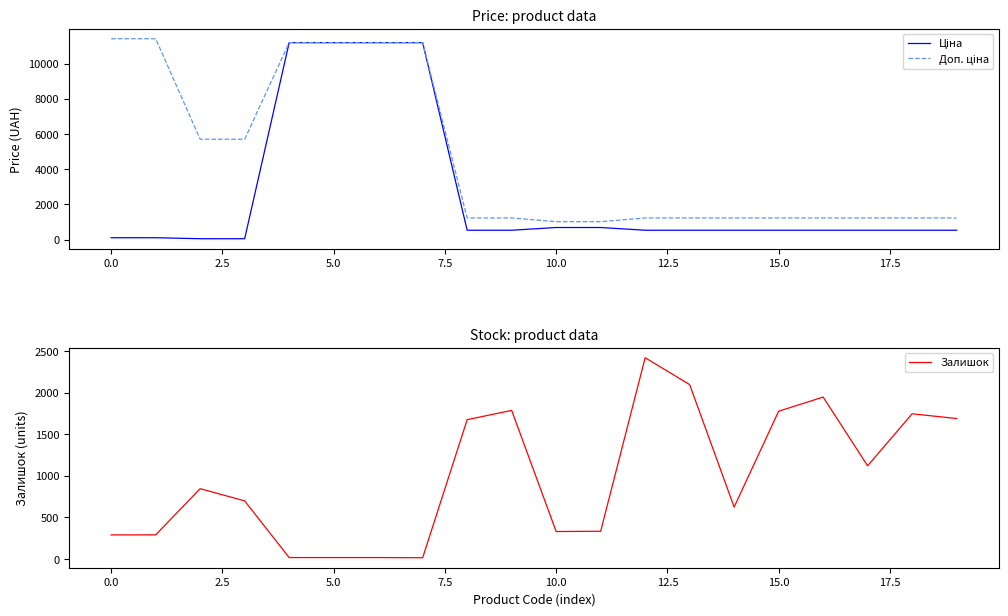

How many data points does each series have?

20